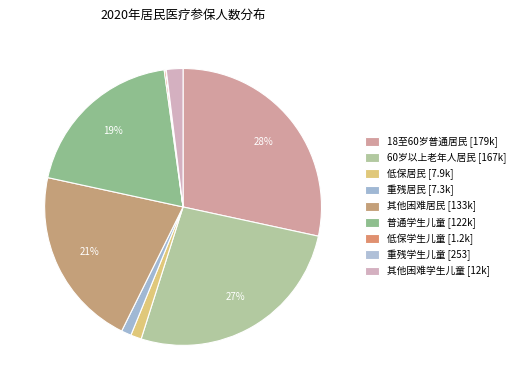

How many segments does this pie chart have?

9